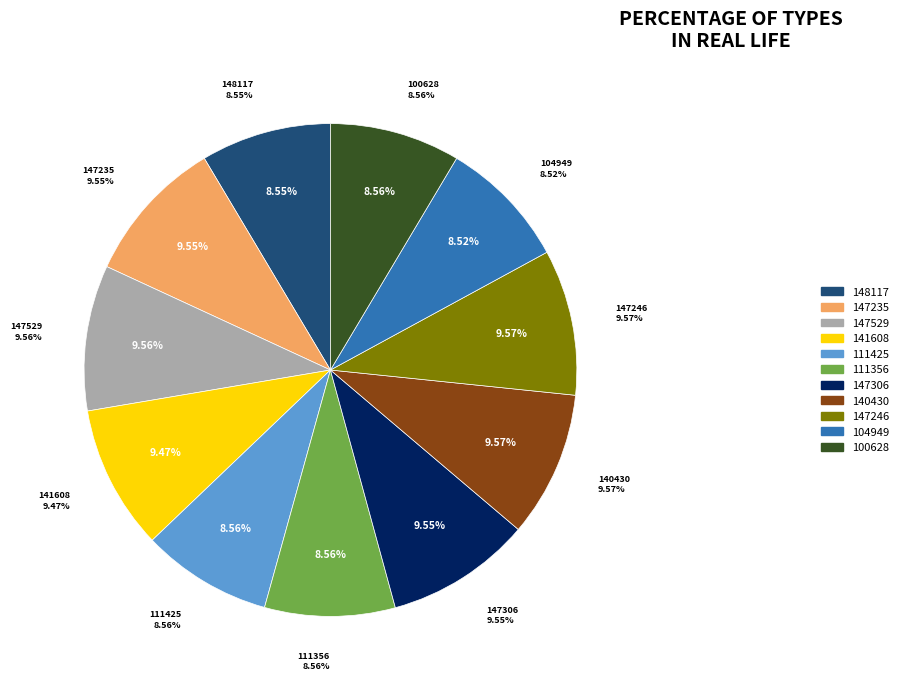

Combined, what portion of the pie is 140430 and 111425?

18.1%